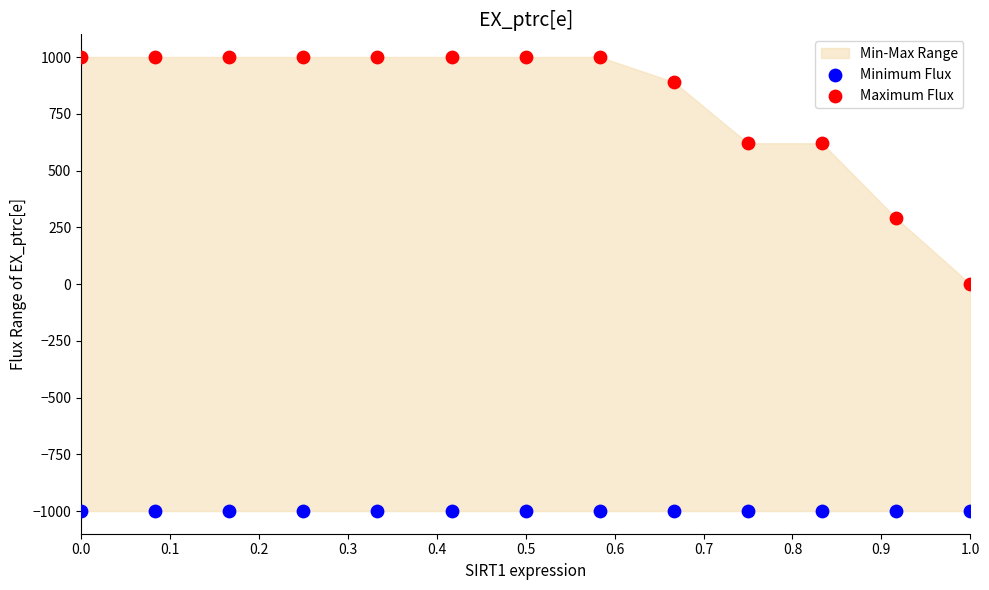

Which series reaches the minimum Y coordinate?

Minimum Flux